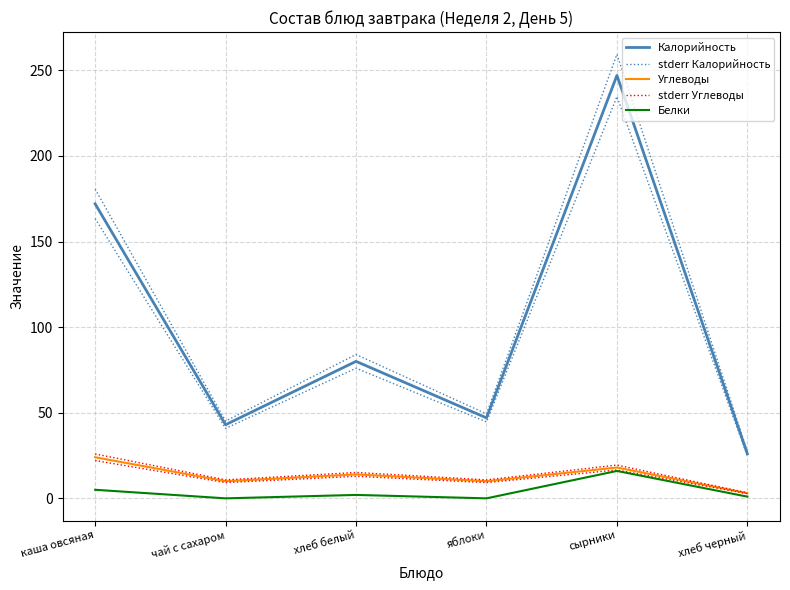

What is the average value of the Калорийность series?

102.5